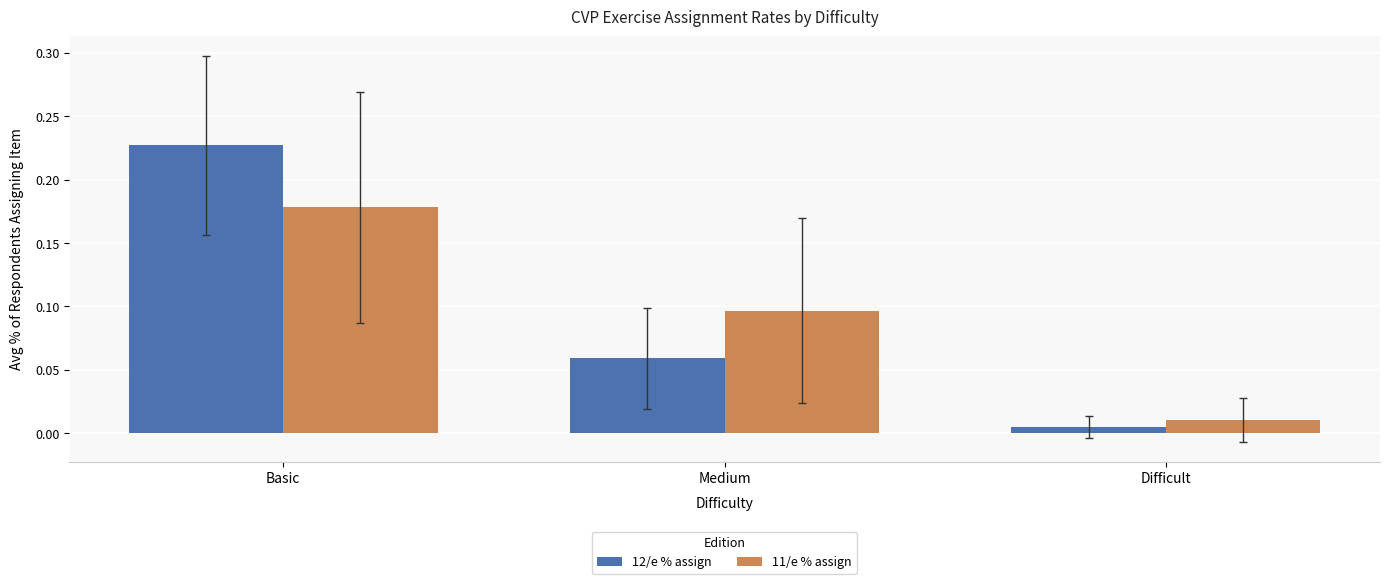

What position from the left is Basic?

1